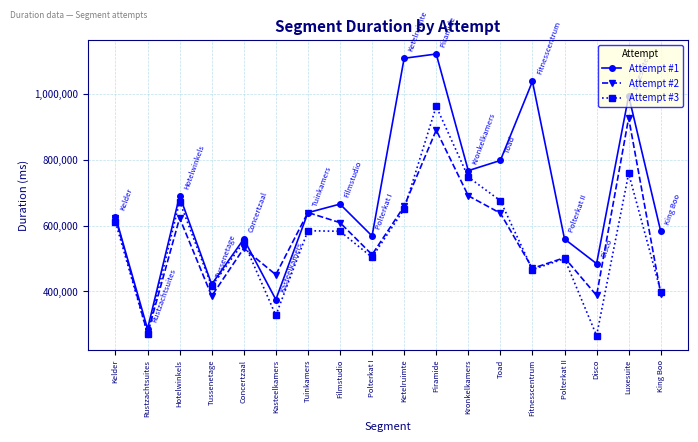

What is the total value across all series at Kasteelkamers?

1153051